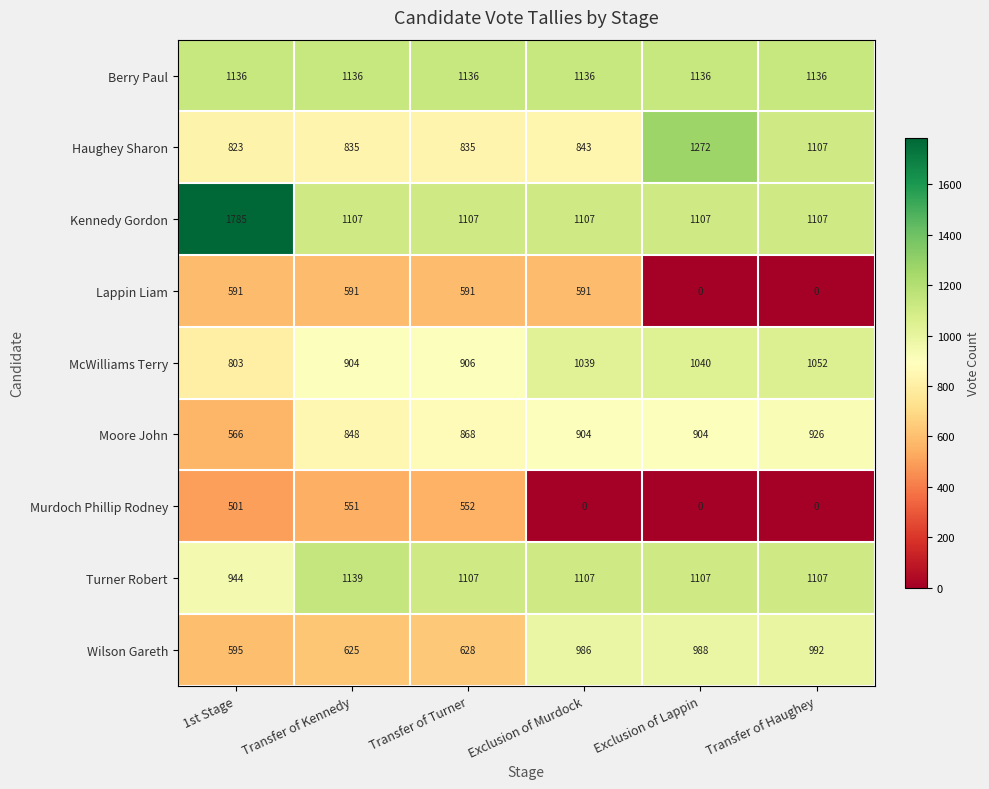

What is the lowest value of the McWilliams Terry series?

803